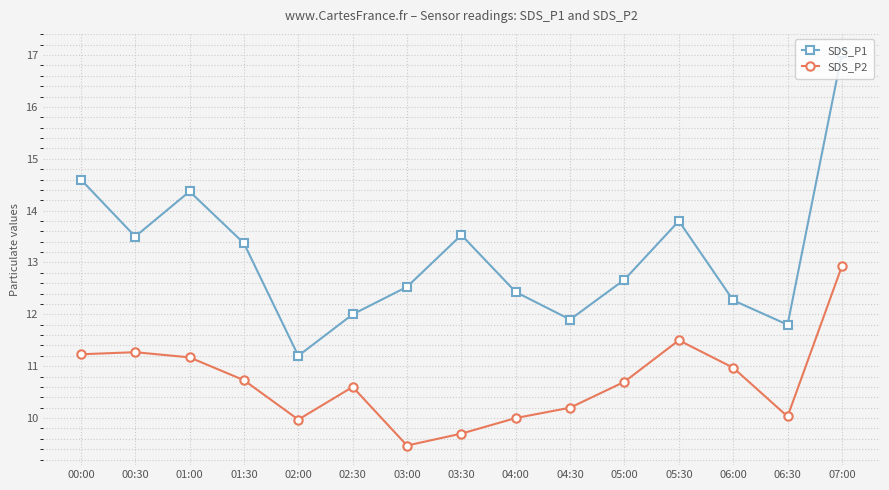

True or false: SDS_P2 has more than 0 interior local peaks.

True